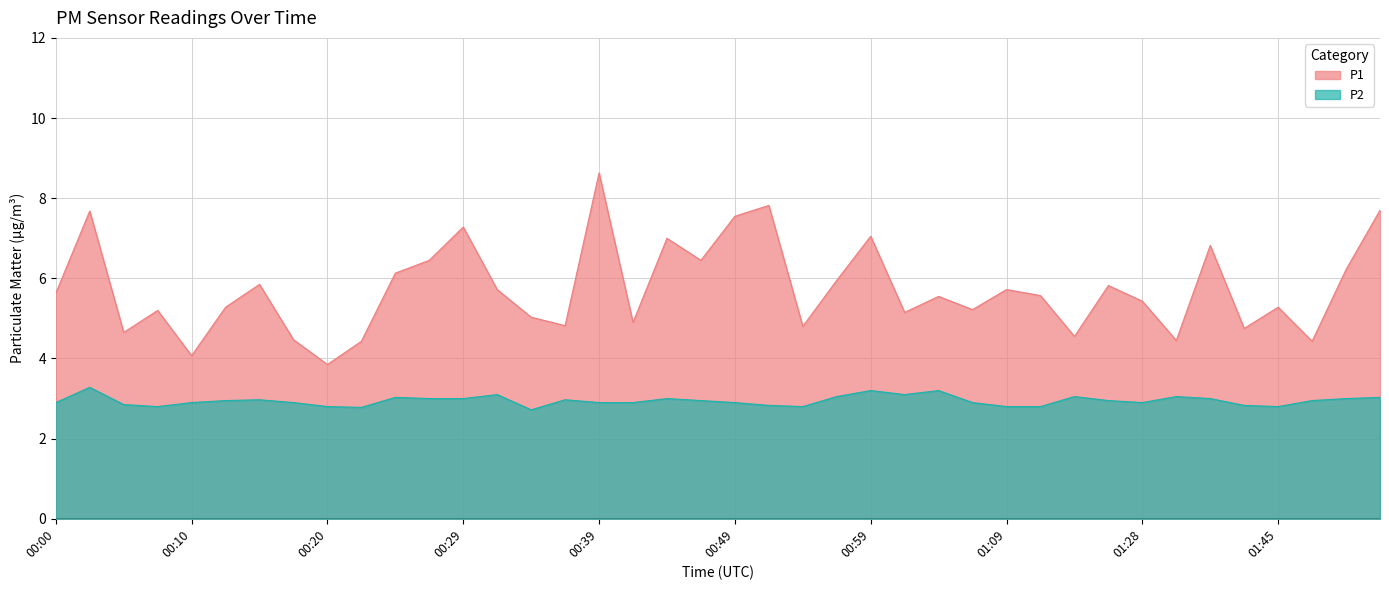

At which category is the sum across all series the highest?

00:39